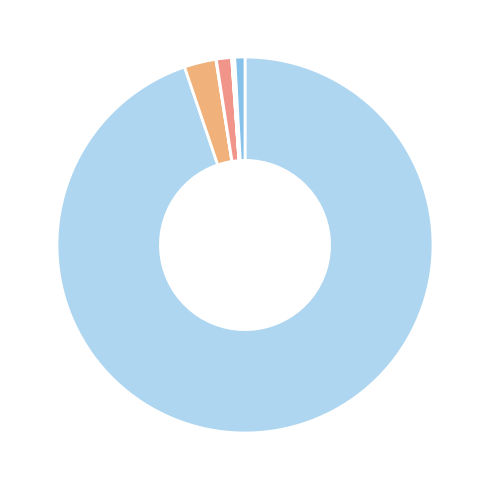

To the nearest percent, what is the difference between the largest and smallest slice percentages?

95%